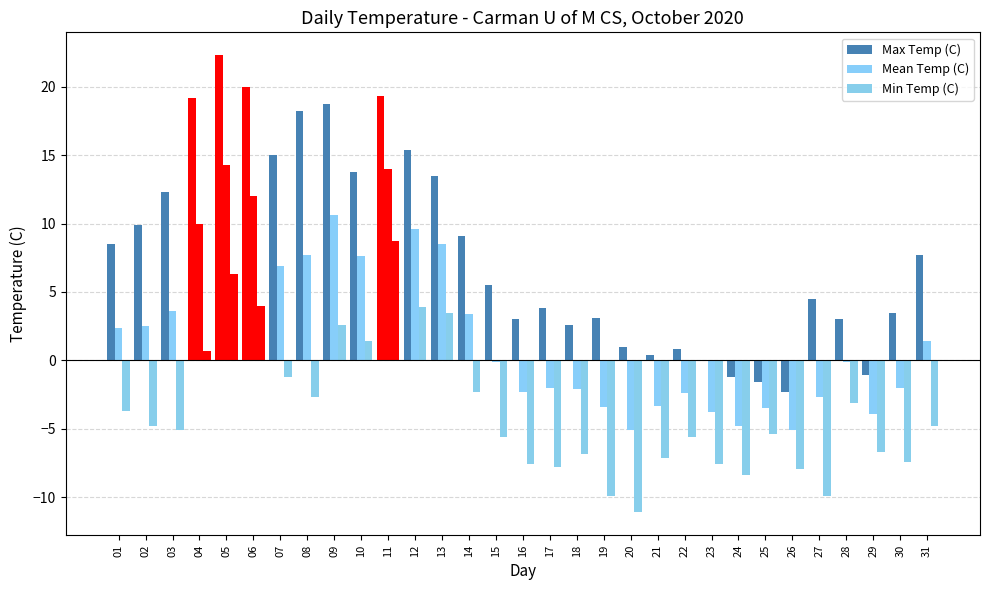

How many categories are shown in the chart?

31